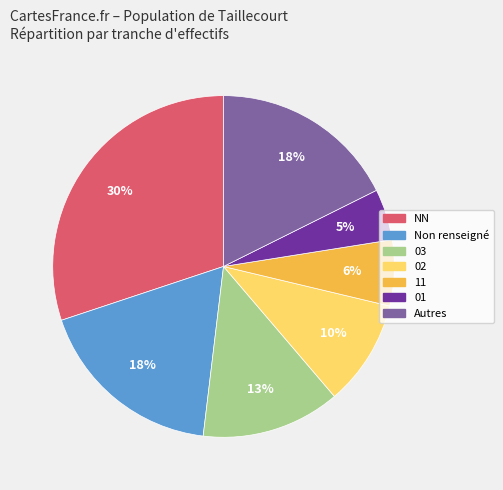

To the nearest percent, what is the average slice percentage?

14%